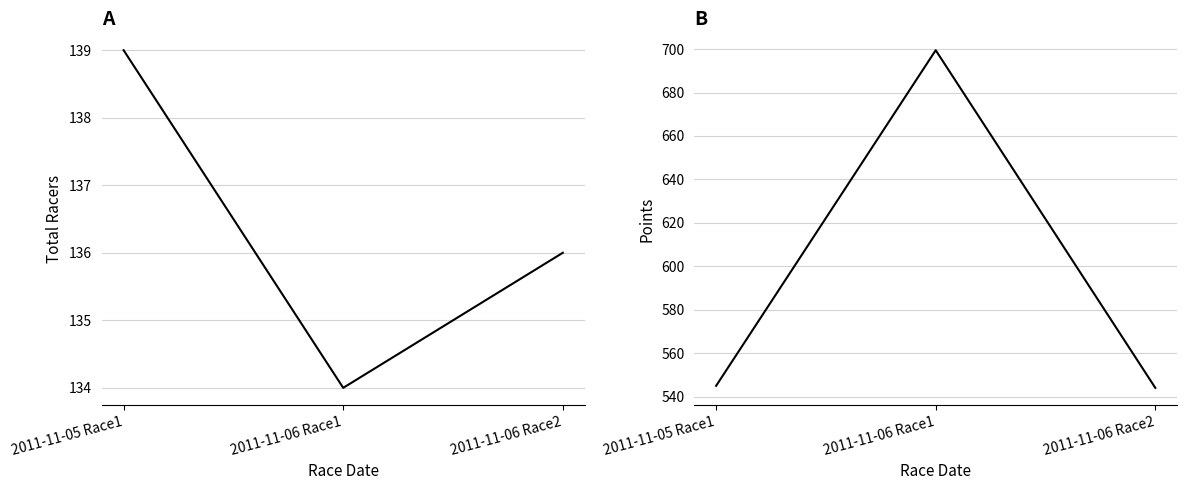

Is it true that Total Racers equals 134.0 at 2011-11-06 Race1?

True